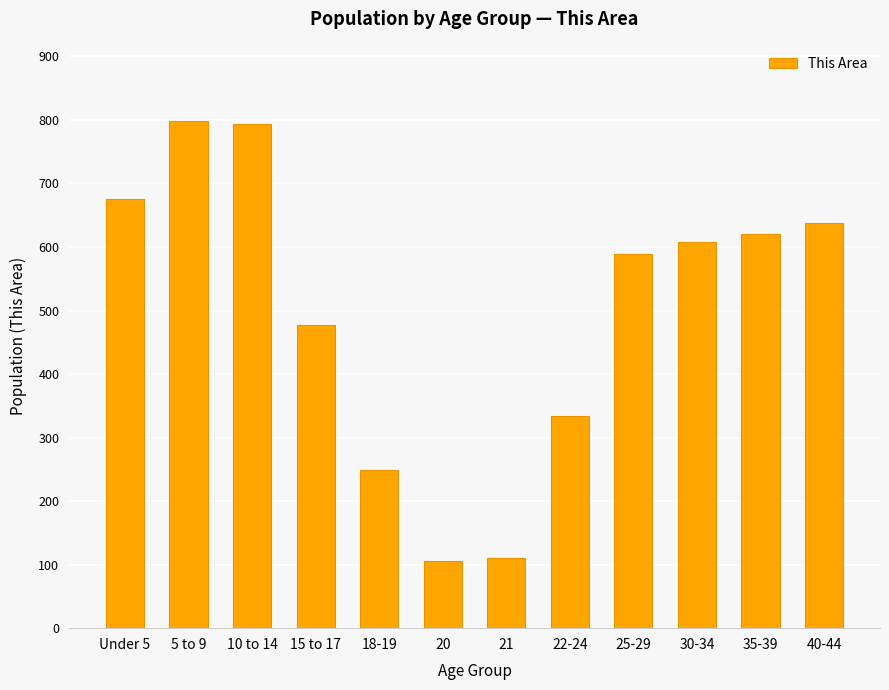

Is it true that the value at 25-29 is 589?

True